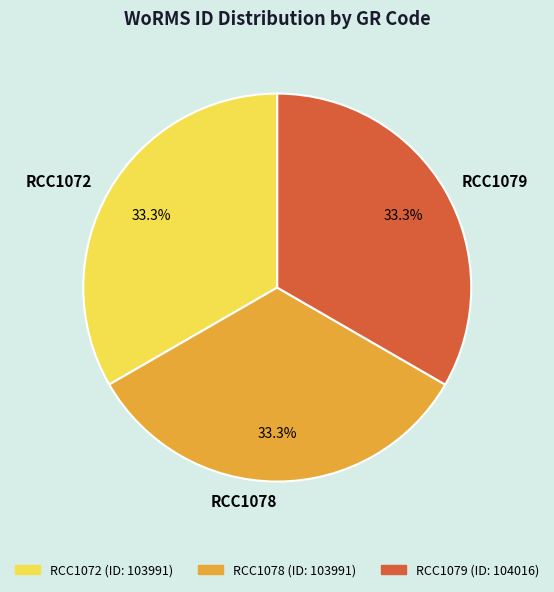

The RCC1072 slice represents 33% of the pie. True or false?

True